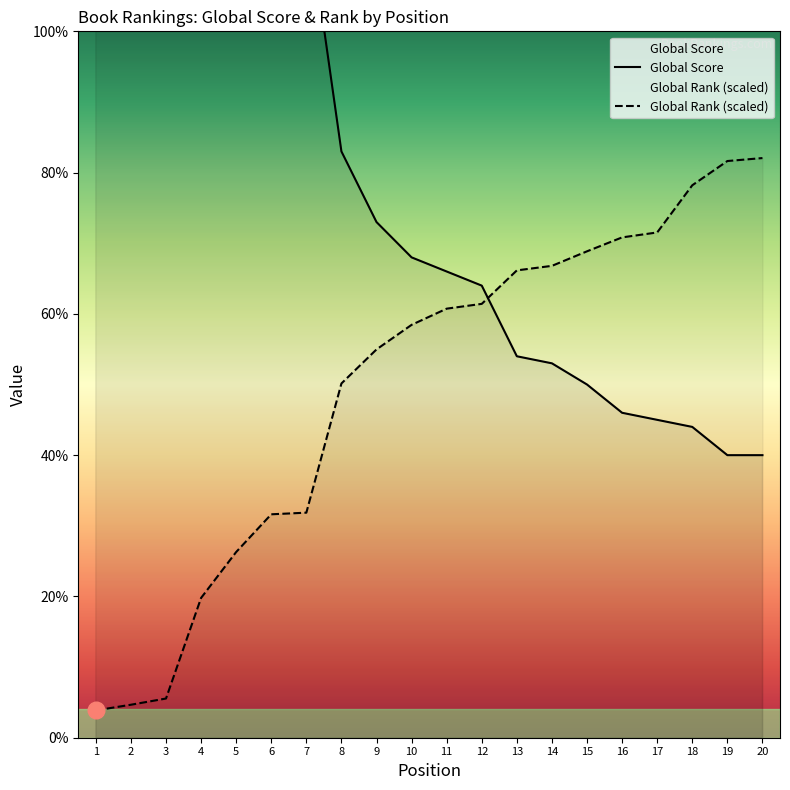

True or false: Global Score has more than 1 interior local peaks.

False